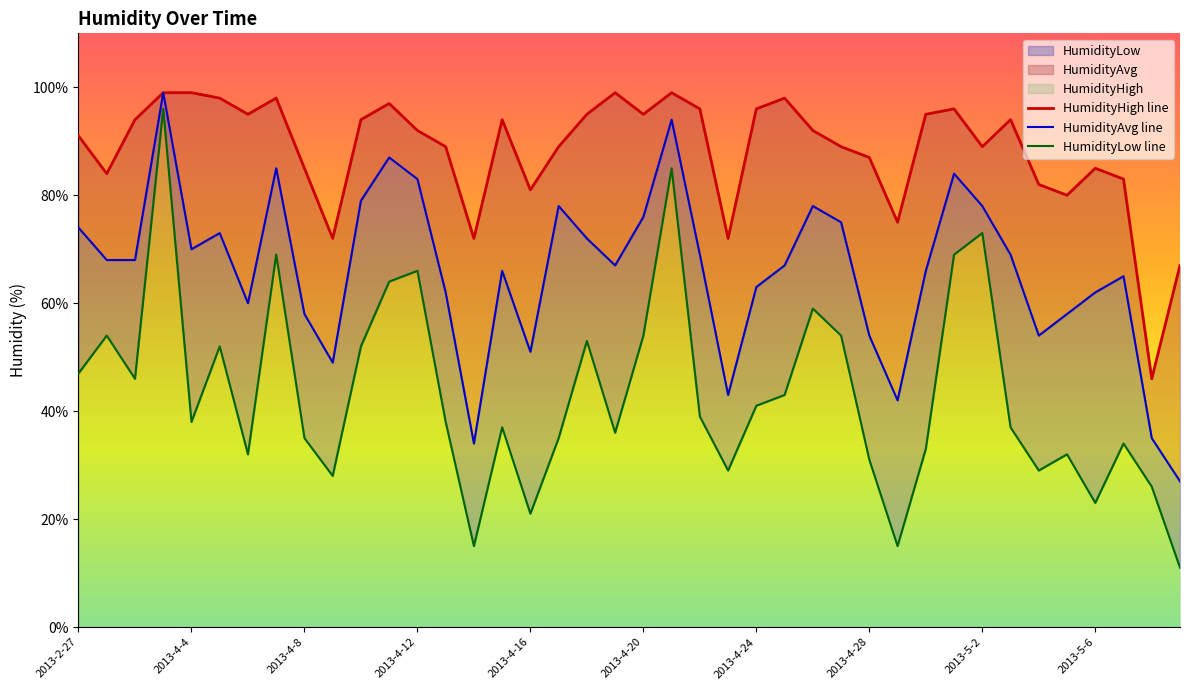

Which has a higher value, 2013-4-14 or 2013-5-1?

2013-5-1